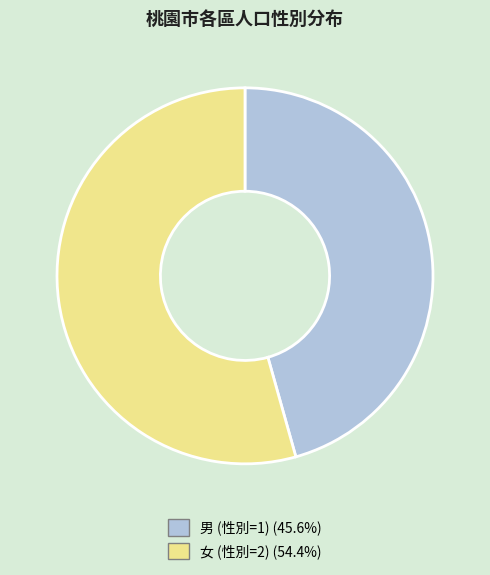

Does any single category account for the majority?

Yes